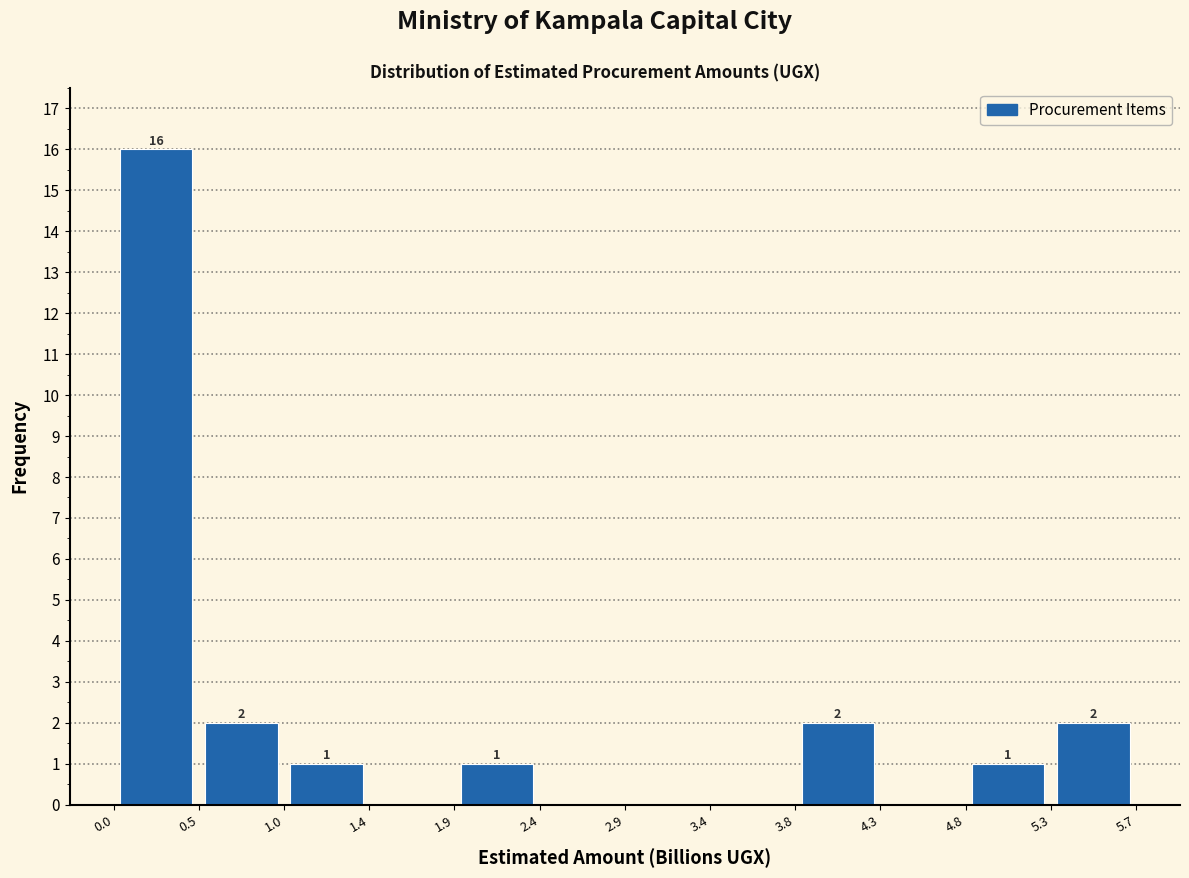

Over which range of the x-axis is the bar tallest?

0.0 to 0.5